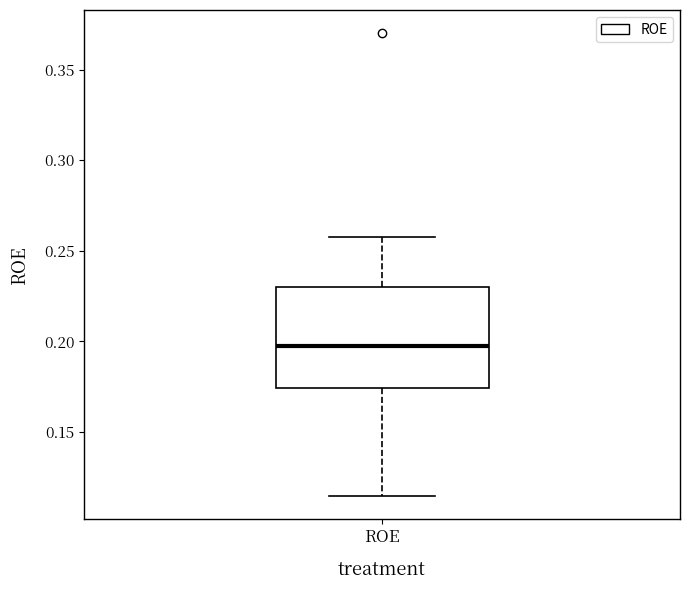

Read this box plot against the y-axis: the position of the median line, the range covered by the box, and the ends of both whiskers. The values are not printed on the chart, so give them approximately, as read against the axis.

median 0.200, box 0.175 to 0.230, whiskers 0.115 to 0.260